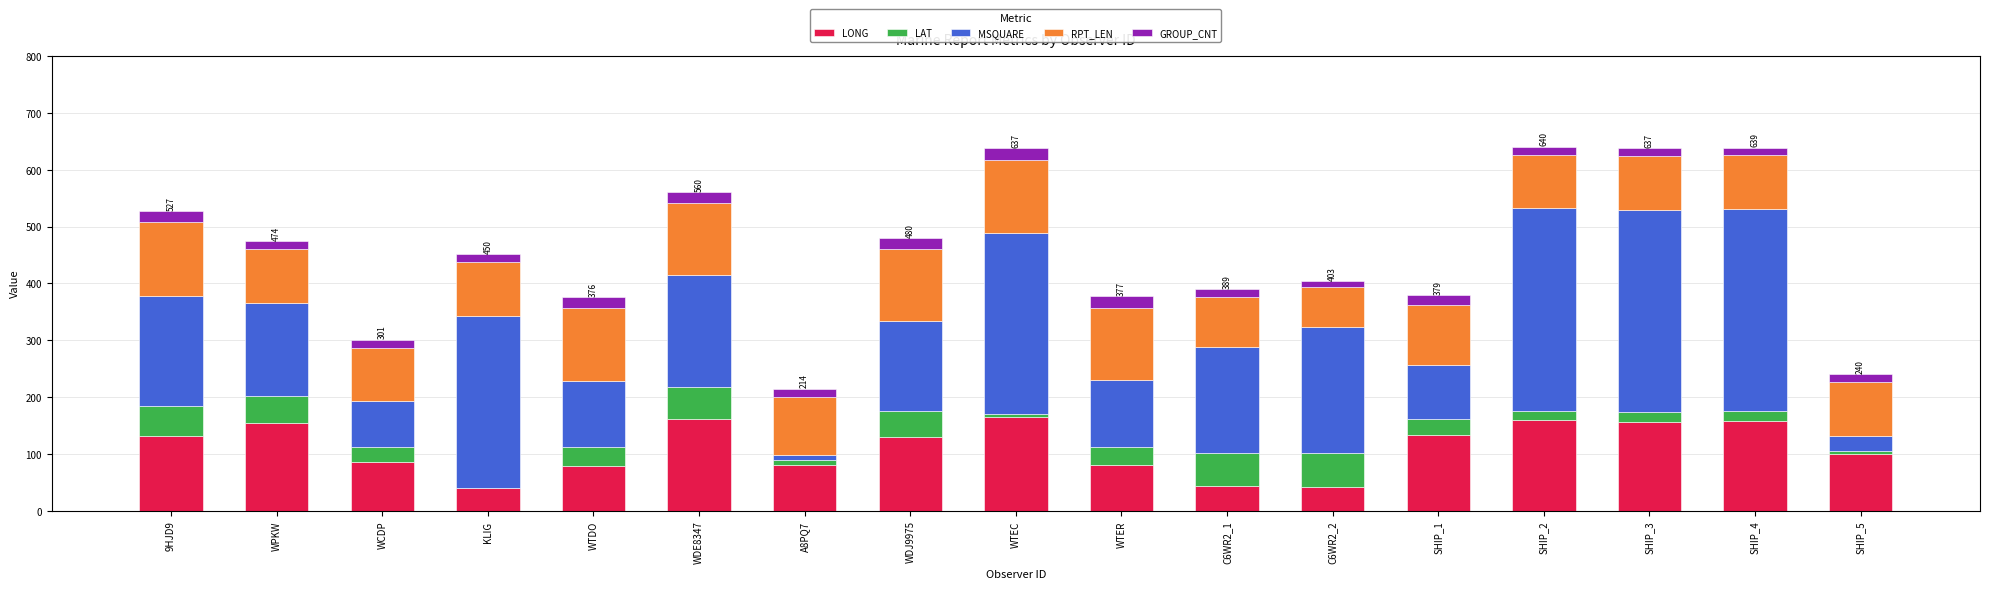

List the series in order of their peak value, highest first.

MSQUARE, LONG, RPT_LEN, LAT, GROUP_CNT